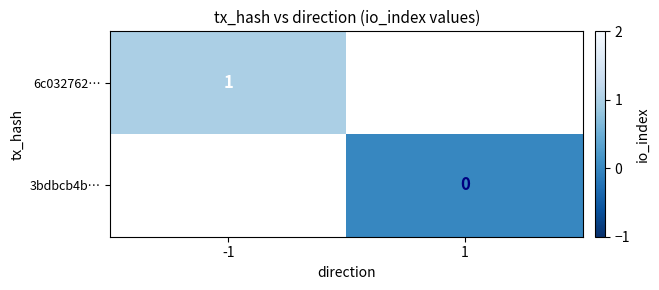

Is it true that 3bdbcb4b… equals 0.0 at 1?

True